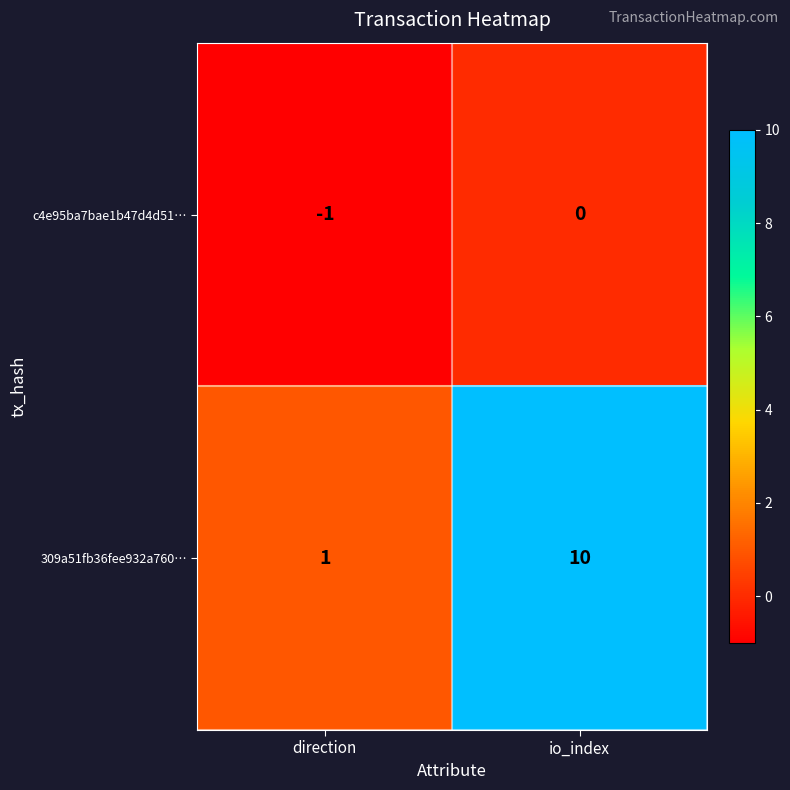

What is the sum of the 309a51fb36fee932a760… values at direction and io_index?

11